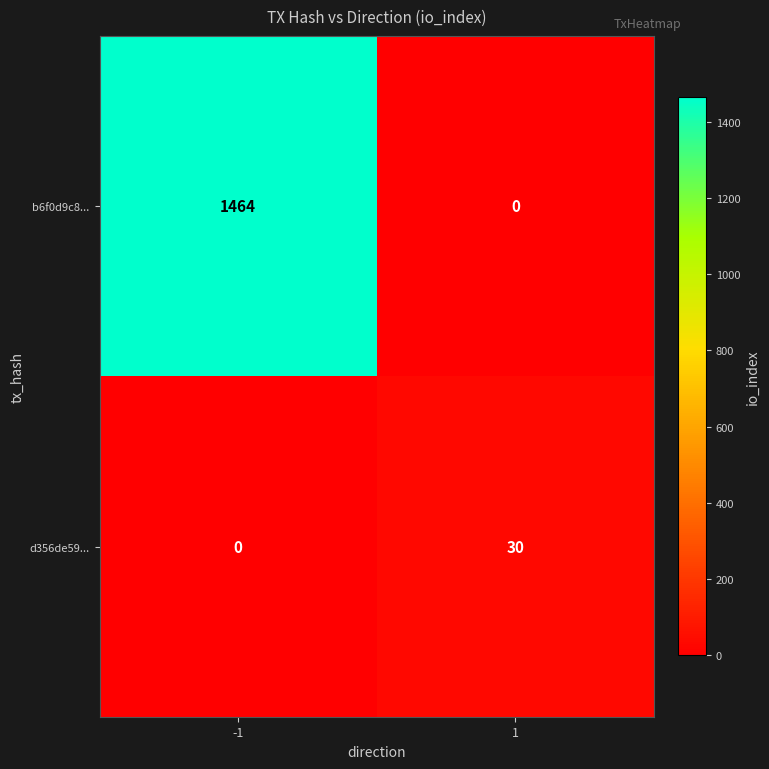

The value of b6f0d9c8... at -1 is 1464. True or false?

True